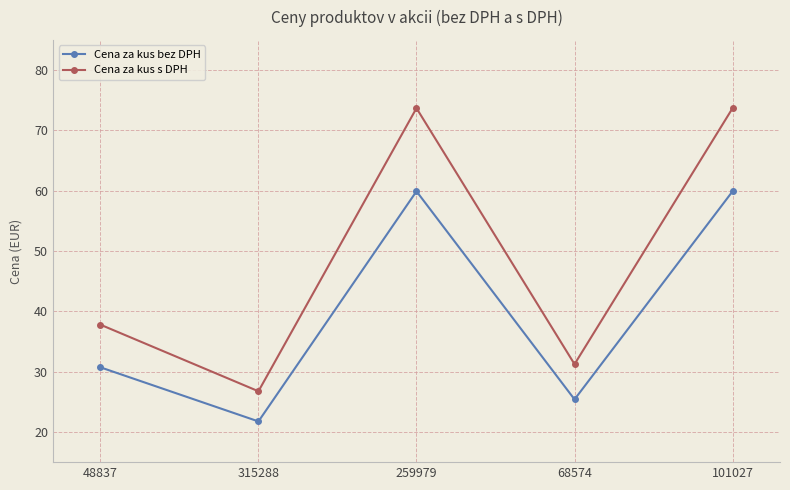

Between 259979 and 68574, which series saw the biggest shift?

Cena za kus s DPH